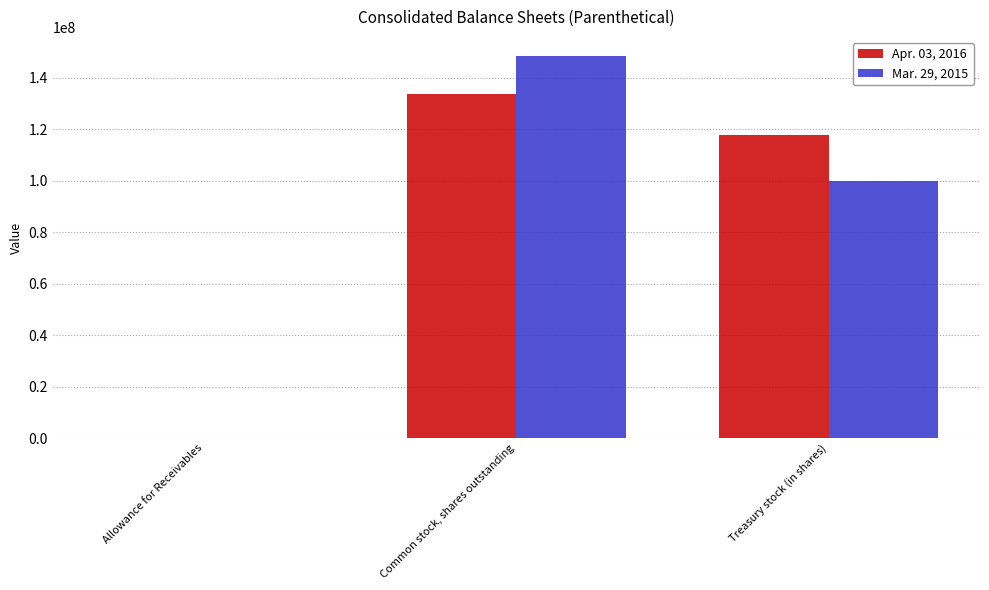

Is the value of Apr. 03, 2016 at Treasury stock (in shares) greater than the value of Mar. 29, 2015 at Treasury stock (in shares)?

Yes